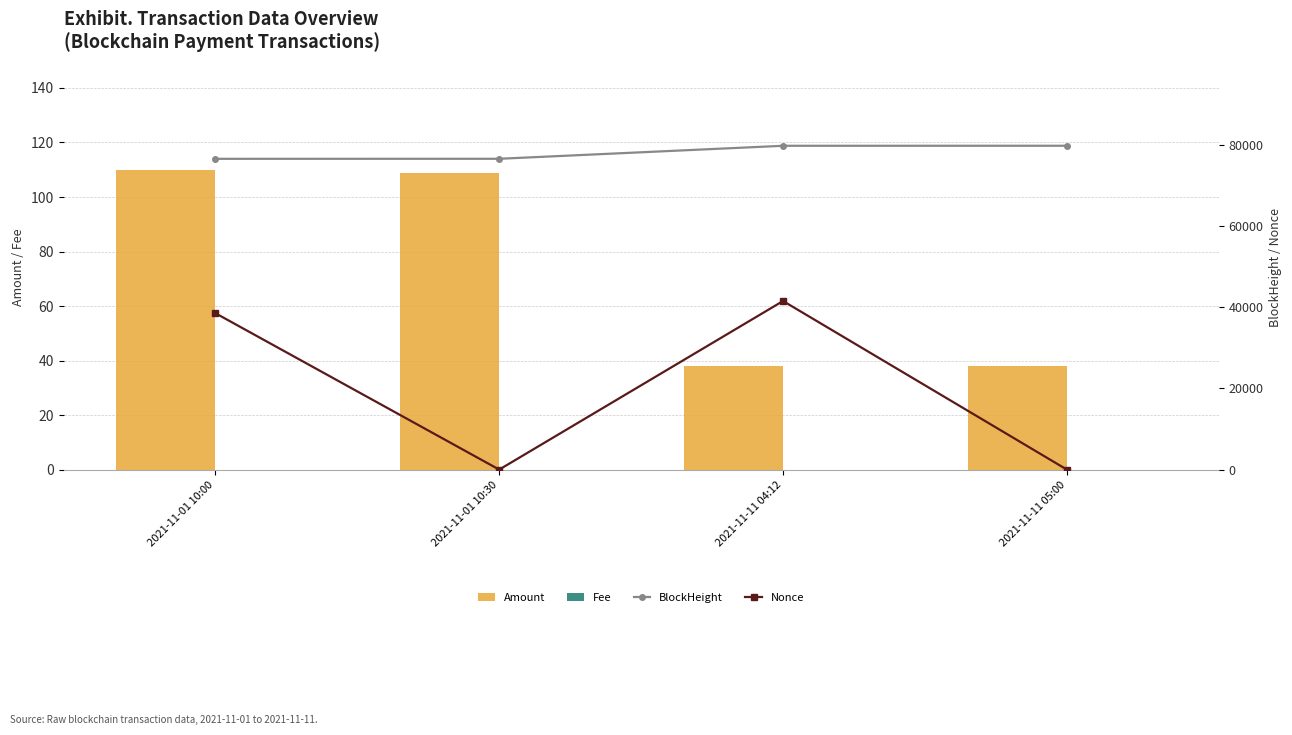

What is the label of the 3rd bar from the right?

2021-11-01 10:30